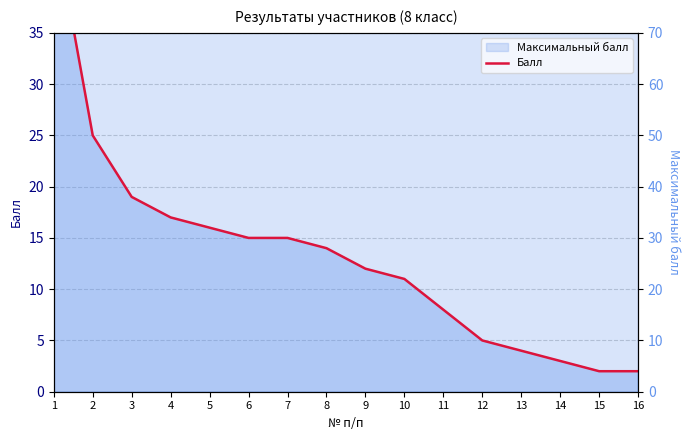

True or false: Максимальный балл and Балл intersect in this chart.

False